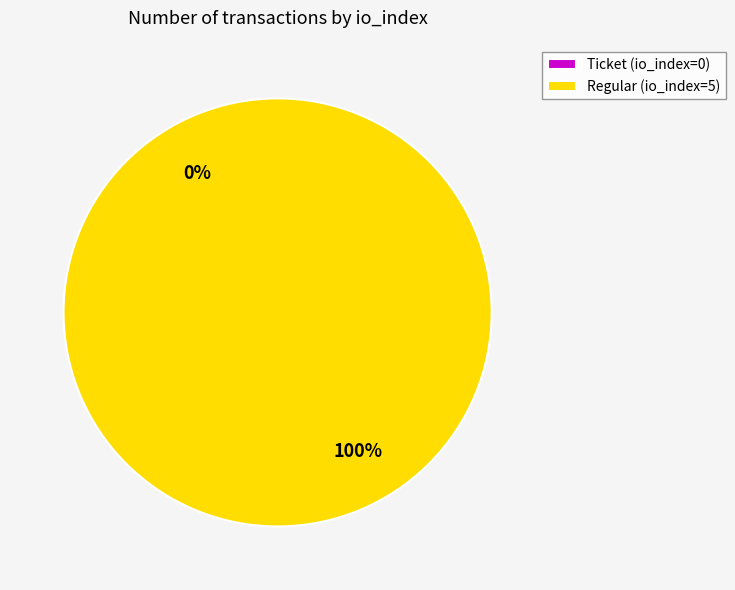

Which has a higher value, tx_type: Ticket (io_index=0) or tx_type: Regular (io_index=5)?

tx_type: Regular (io_index=5)